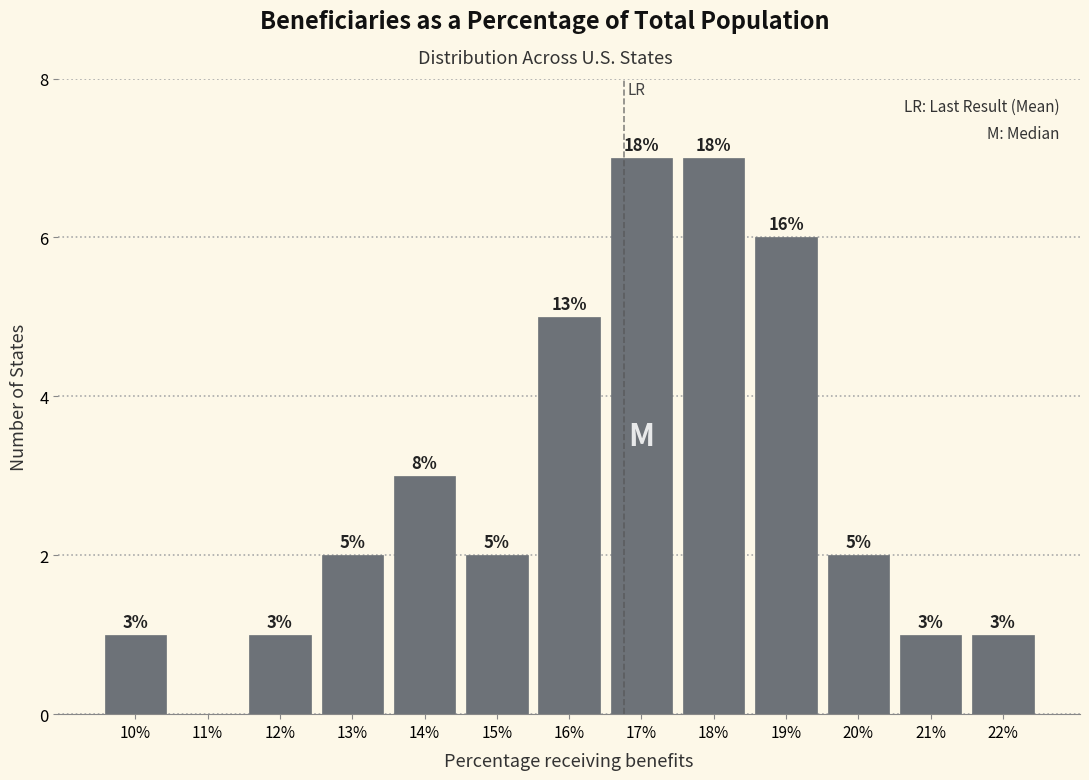

Reading left to right, what are all the values shown in this chart?

10%=1	11%=0	12%=1	13%=2	14%=3	15%=2	16%=5	17%=7	18%=7	19%=6	20%=2	21%=1	22%=1